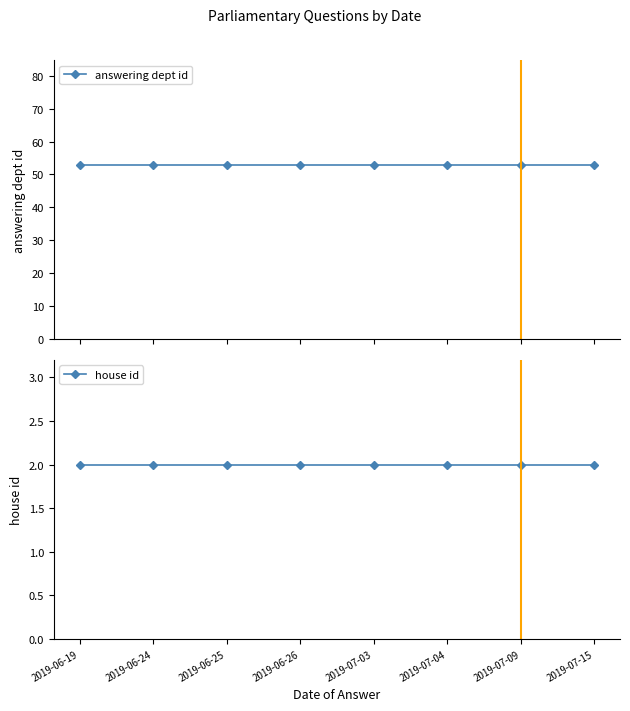

At how many categories does at least one series exceed 23?

8